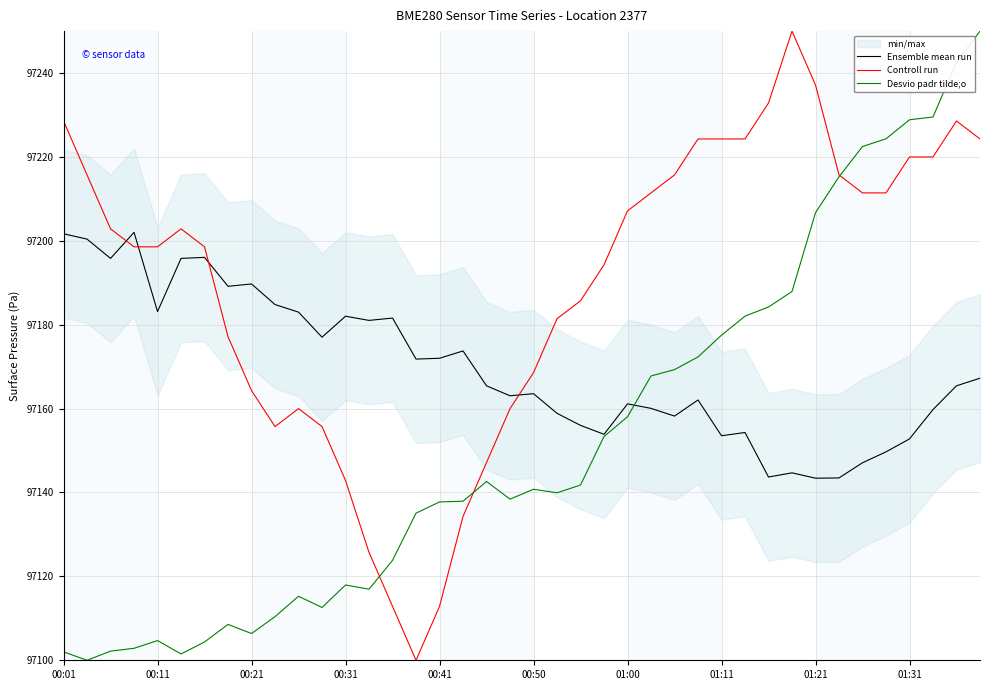

What is the difference between the maximum and minimum values in the Desvio padr tilde;o series?

150.0